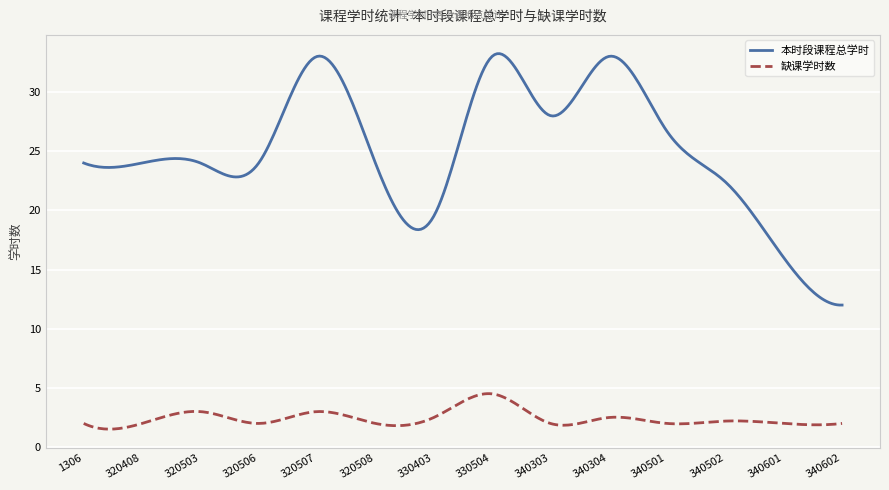

Which series has the largest range (max minus min)?

本时段课程总学时